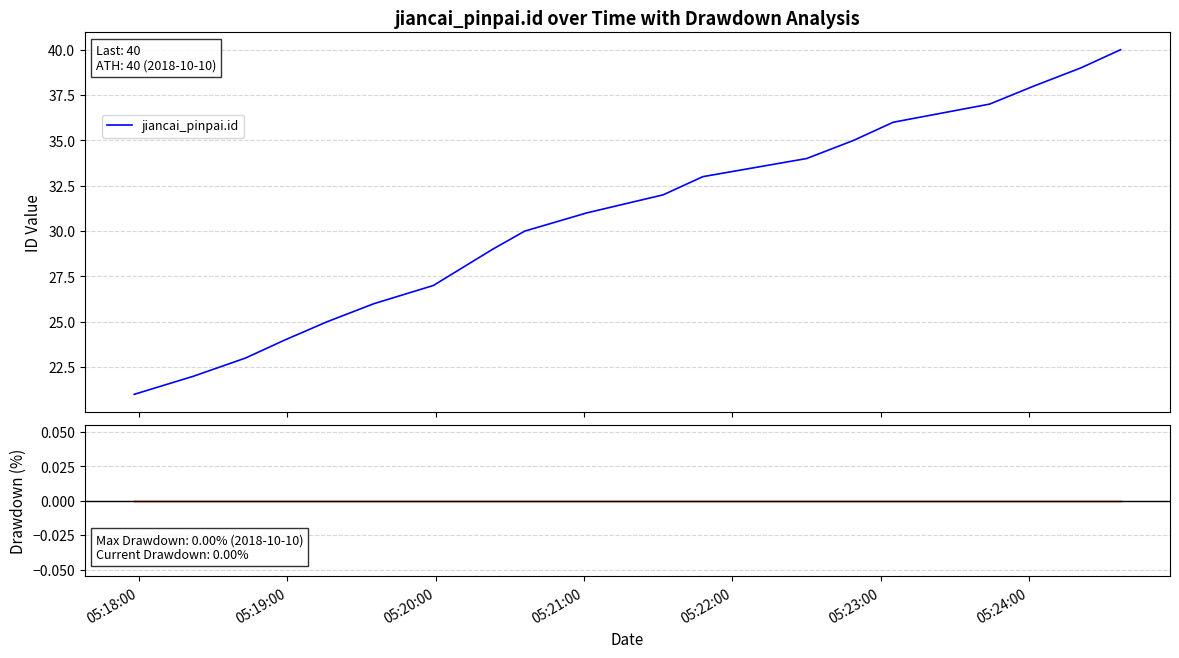

Which series has the largest range (max minus min)?

jiancai_pinpai.id